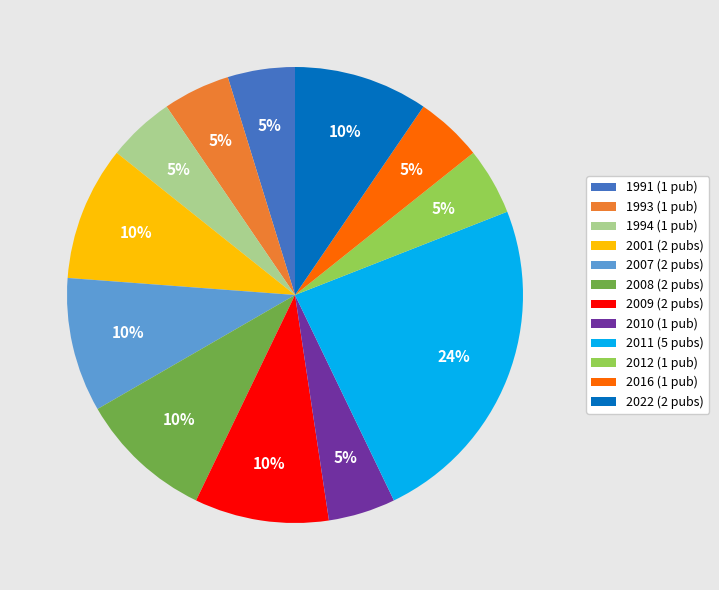

The 1993 (1 pub) slice represents 5% of the pie. True or false?

True